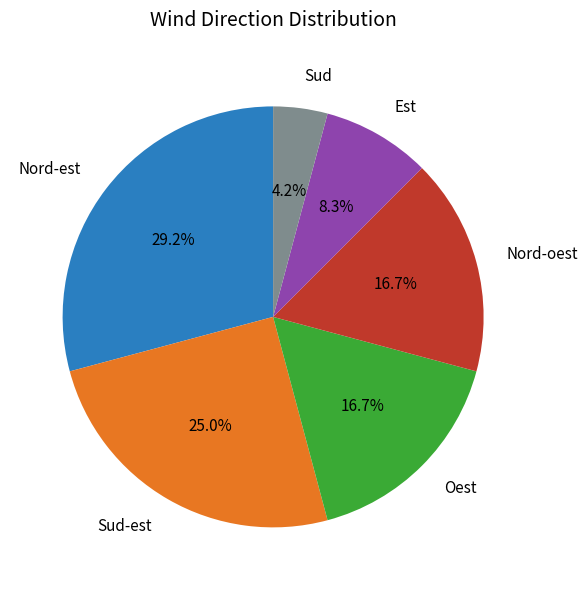

What is the smallest slice in the pie chart?

Sud